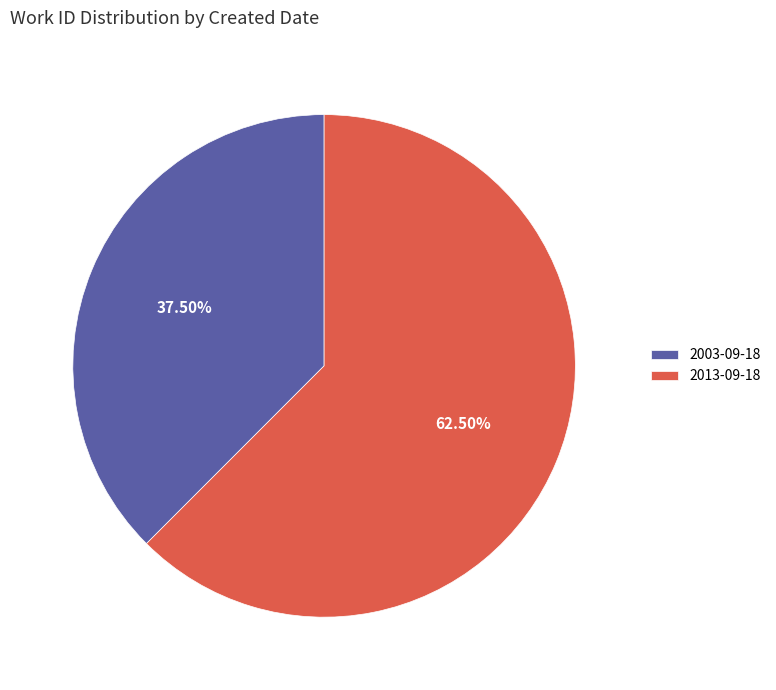

How many slices are in this pie chart?

2